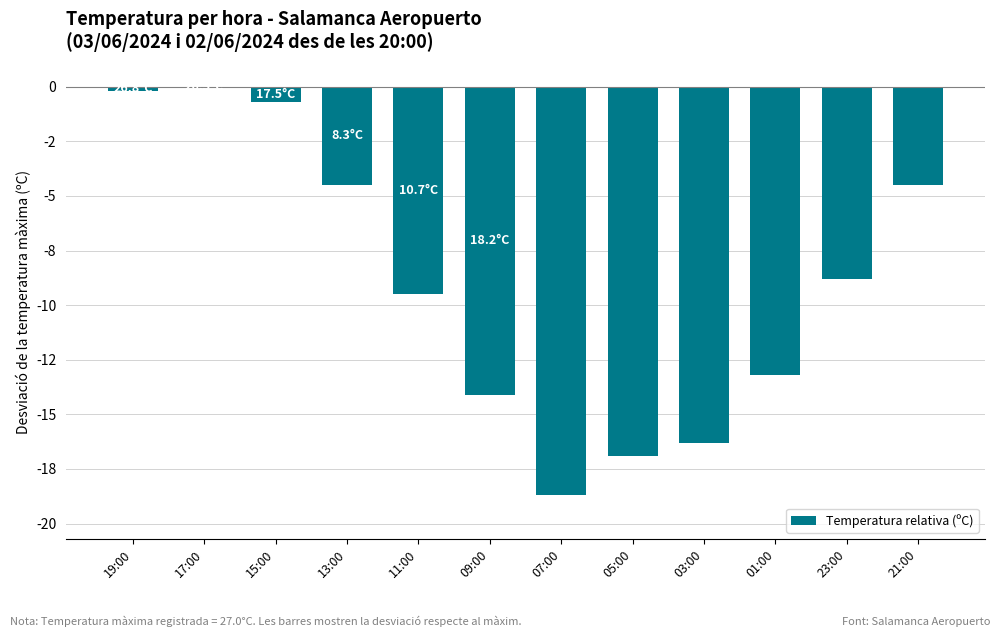

Rank the categories by value from highest to lowest.

17:00, 19:00, 15:00, 13:00, 21:00, 23:00, 11:00, 01:00, 09:00, 03:00, 05:00, 07:00